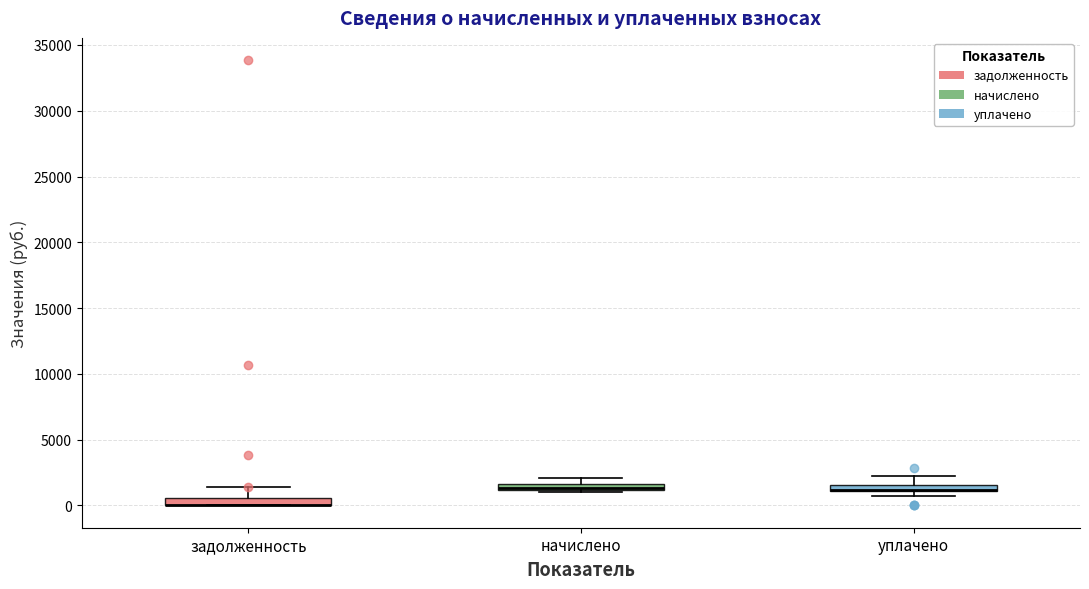

Where is the upper edge of the box for задолженность on the y-axis? The values are not printed on the chart, so give them approximately, as read against the axis.

500